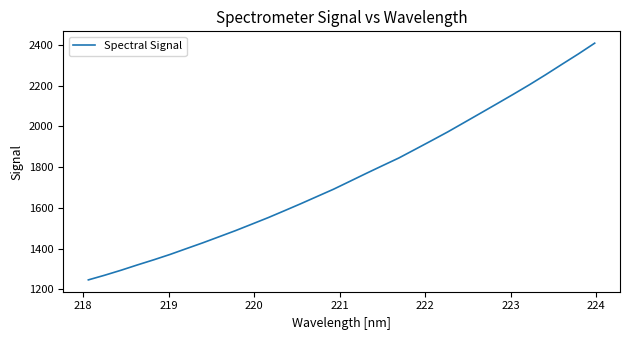

What is the smallest value displayed?

1245.8